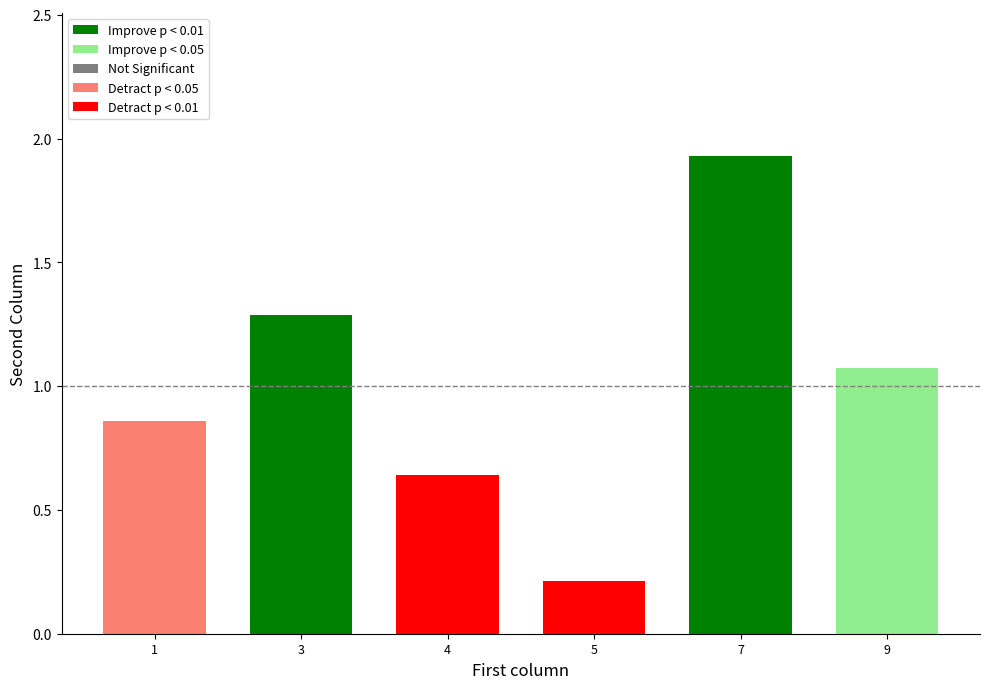

True or false: the data shows 0.6 at 4.

True